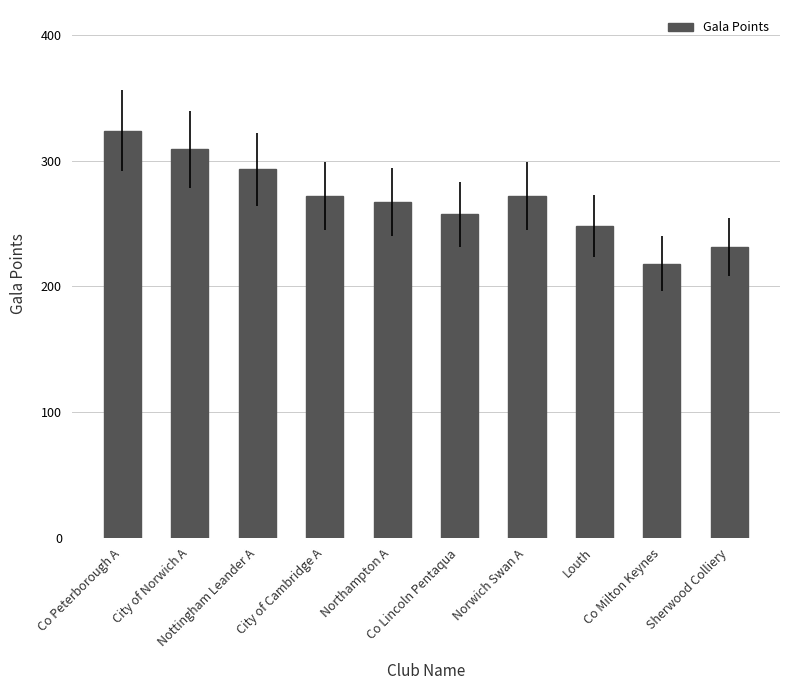

Reading left to right, what are all the values shown in this chart?

324.0	309.0	293.1	272.0	267.1	257.5	272.0	247.8	217.9	231.4